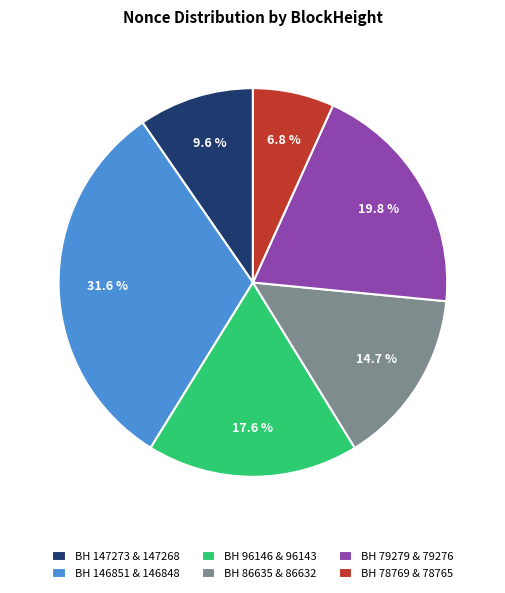

Which has a higher value, BH 147273 & 147268 or BH 78769 & 78765?

BH 147273 & 147268